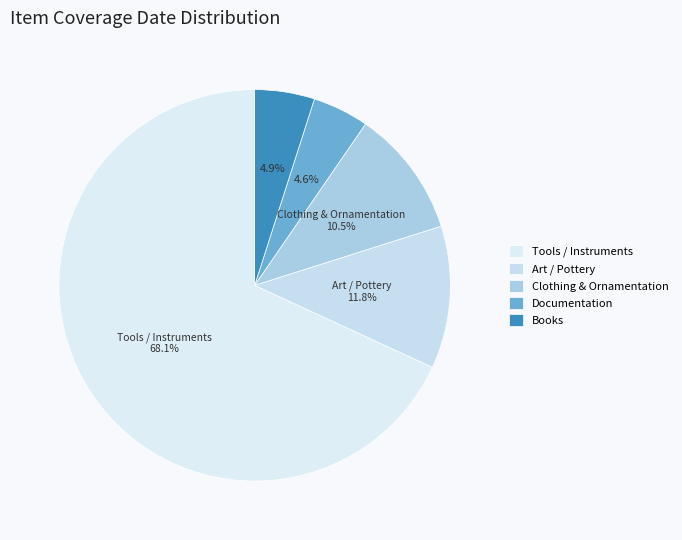

Count the number of slices in the pie.

5